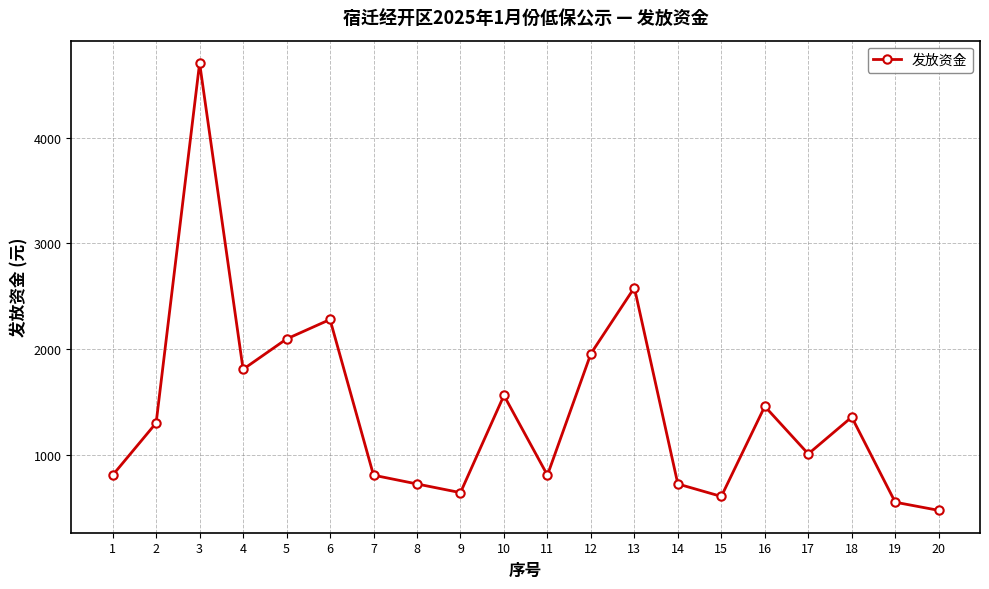

The value at 12 is 1957.5. True or false?

True